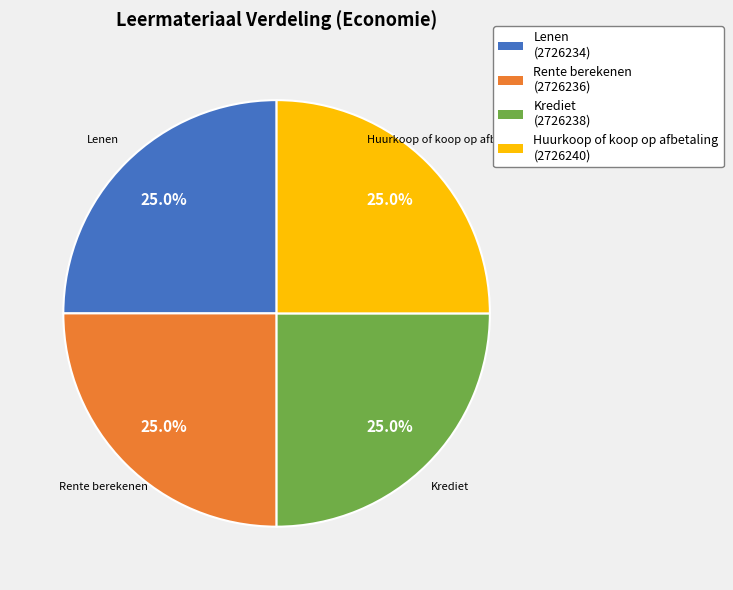

Approximately how many times larger is the value at Lenen compared to Rente berekenen?

1.0